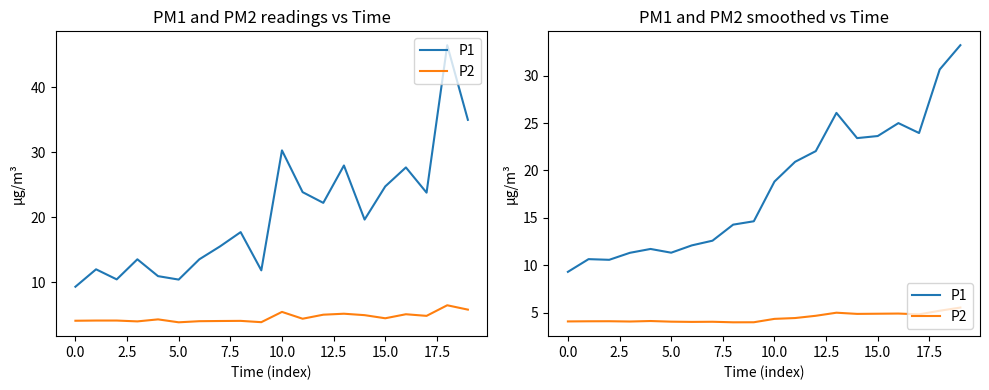

True or false: P1 and P2 intersect in this chart.

False